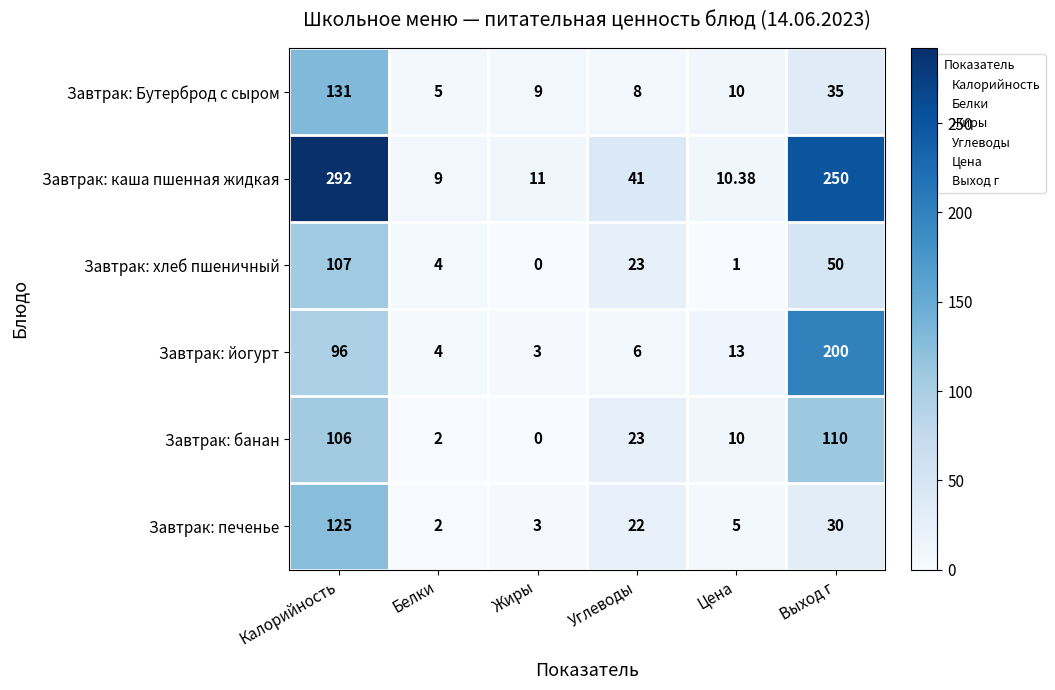

Which series has the widest spread of values?

Завтрак: каша пшенная жидкая